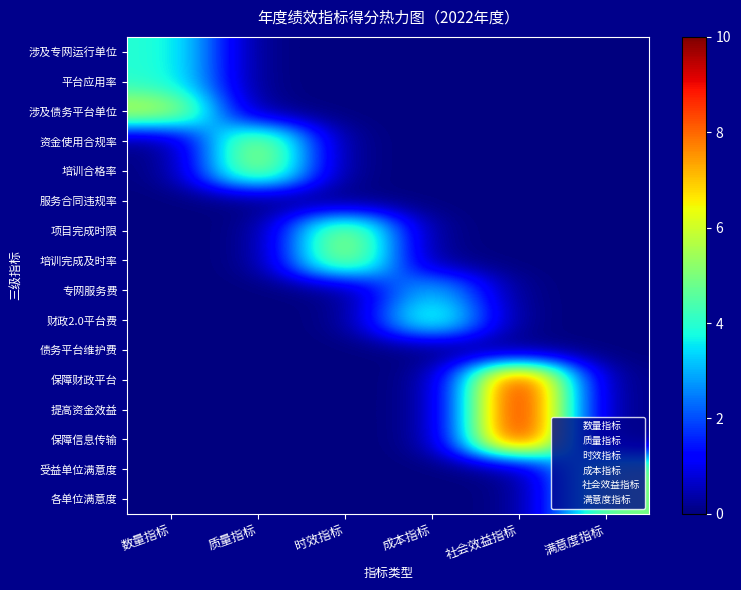

At which category is the sum across all series the highest?

社会效益指标